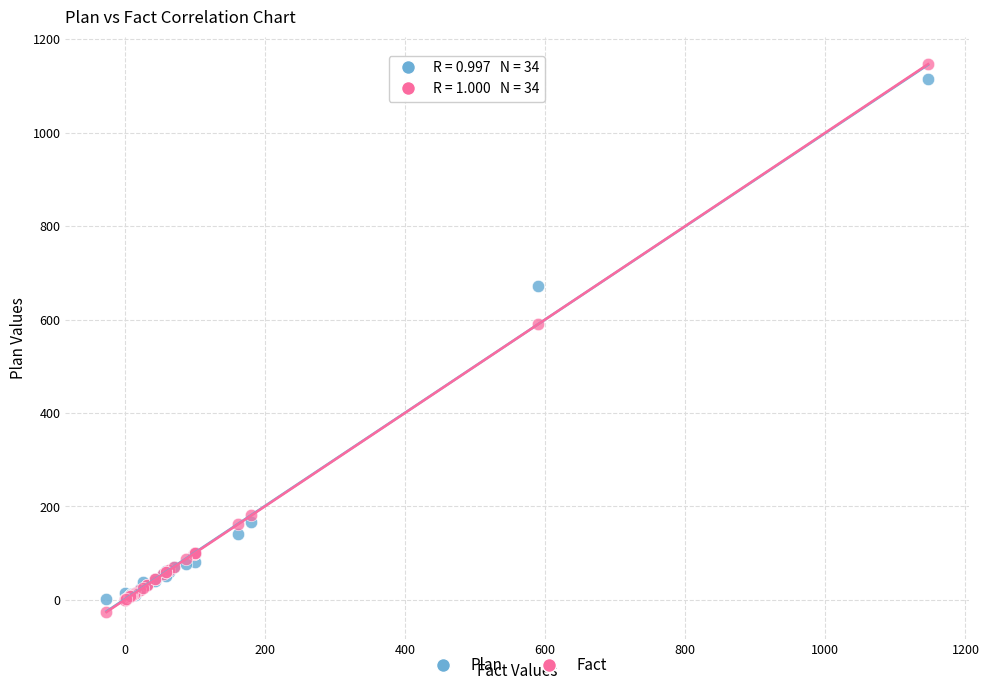

Which series has the widest spread of Y values?

Fact